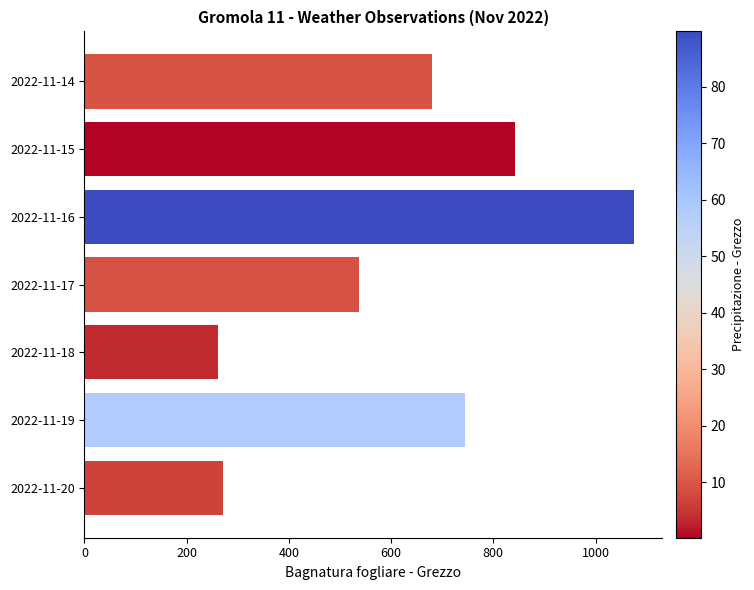

Rank the categories by value from lowest to highest.

2022-11-18, 2022-11-20, 2022-11-17, 2022-11-14, 2022-11-19, 2022-11-15, 2022-11-16